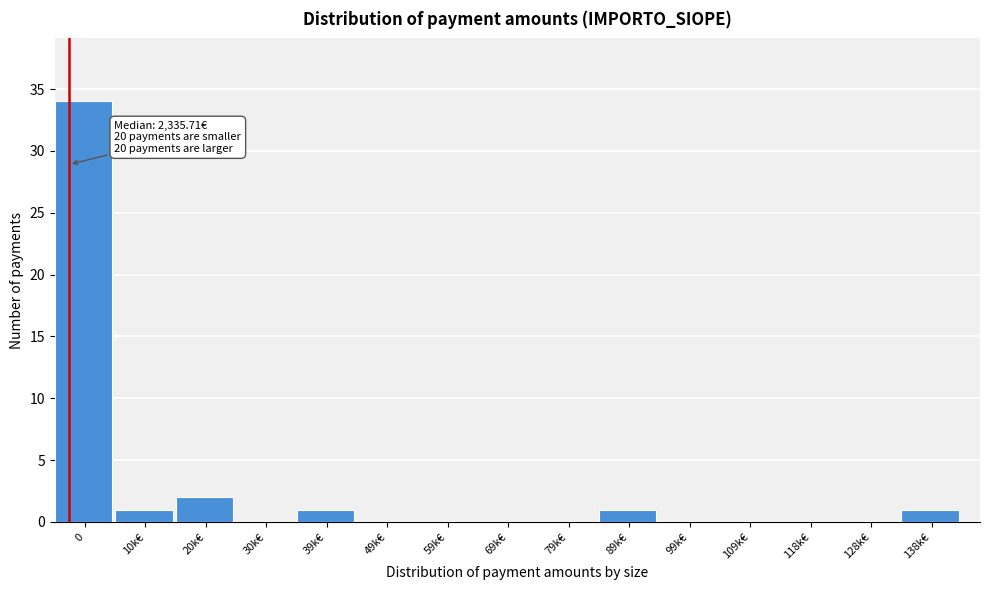

Reading left to right, extract all data points from this chart.

0=34	10k€=1	20k€=2	30k€=0	39k€=1	49k€=0	59k€=0	69k€=0	79k€=0	89k€=1	99k€=0	109k€=0	118k€=0	128k€=0	138k€=1